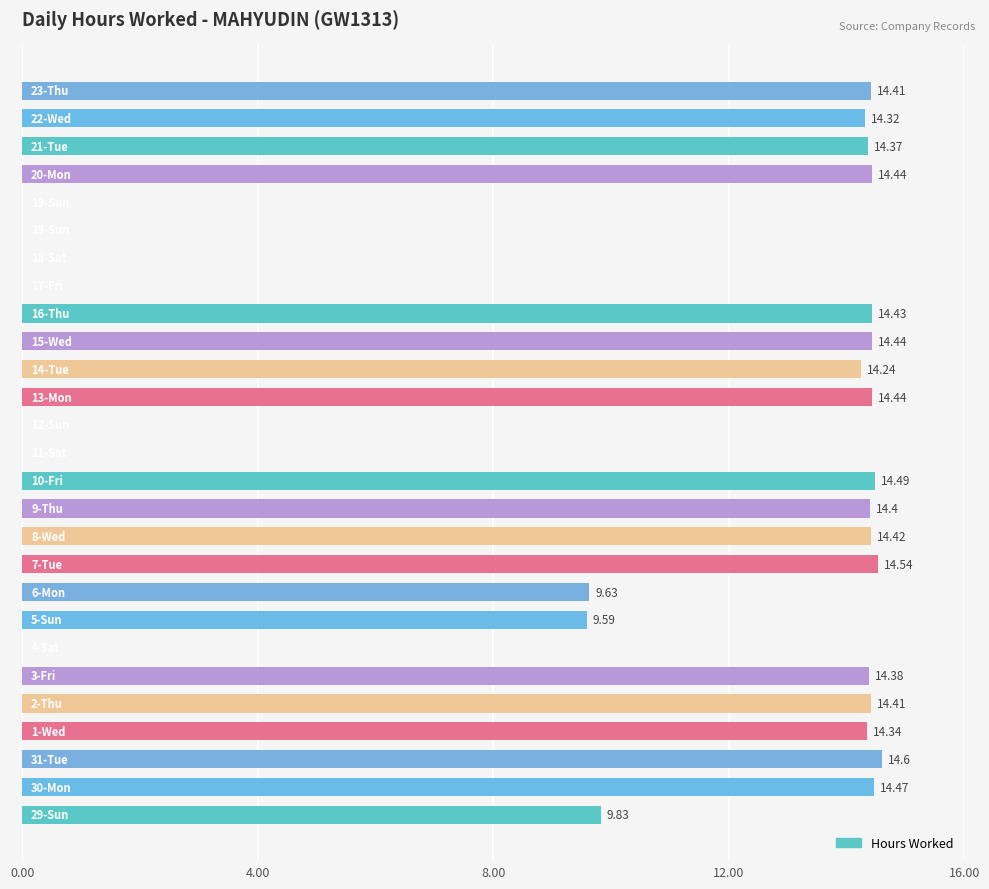

Count the number of categories in the chart.

27